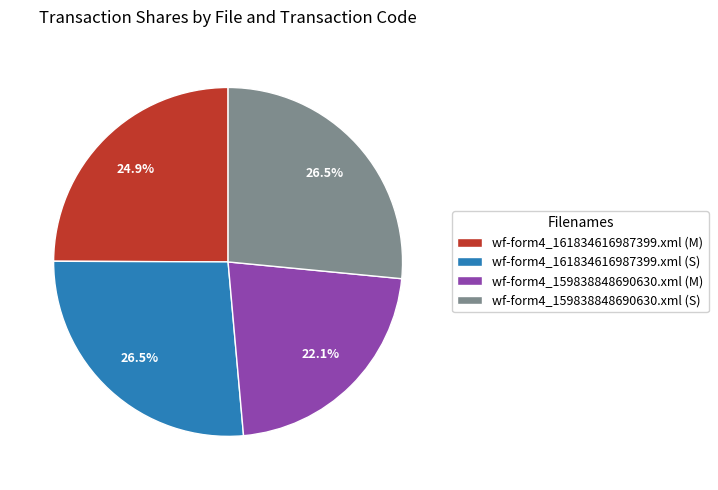

Is it true that wf-form4_161834616987399.xml (M) is 12% of the pie?

False